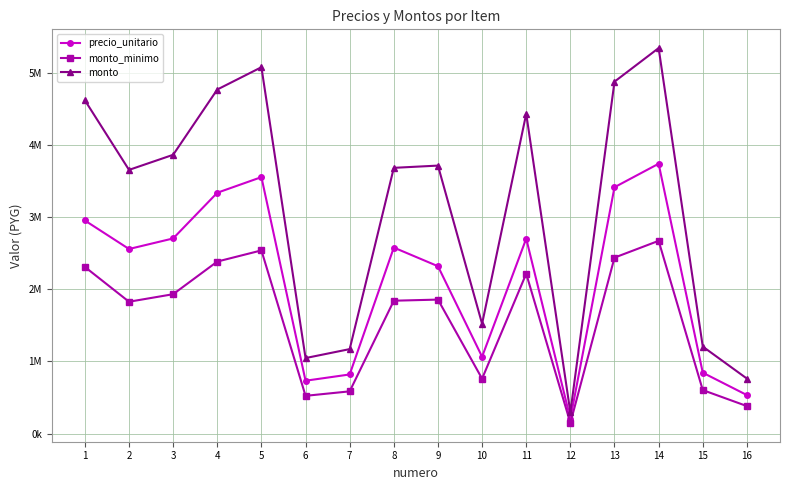

True or false: monto_minimo and precio_unitario cross at least once.

False